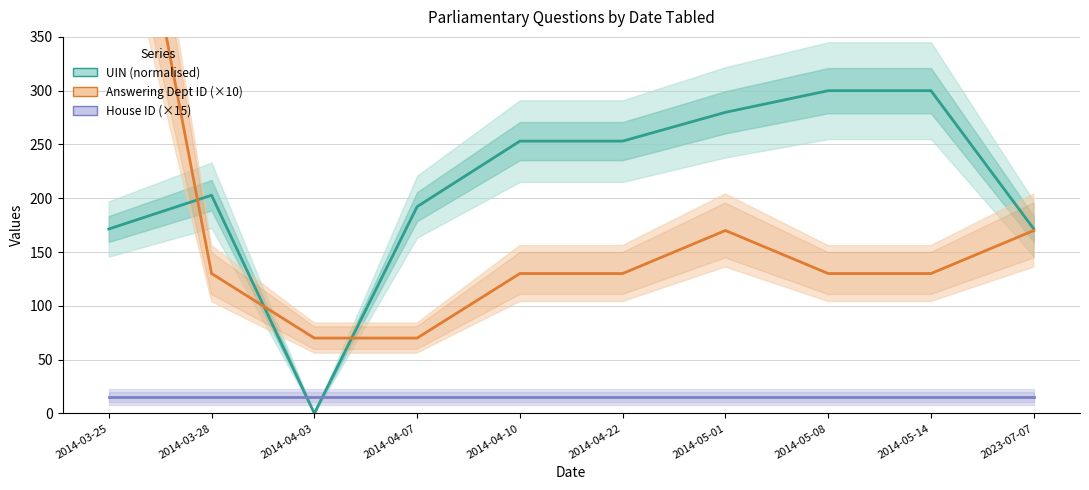

Rank the categories by UIN (normalised) value from highest to lowest.

2014-05-08, 2014-05-14, 2014-05-01, 2014-04-10, 2014-04-22, 2014-03-28, 2014-04-07, 2023-07-07, 2014-03-25, 2014-04-03